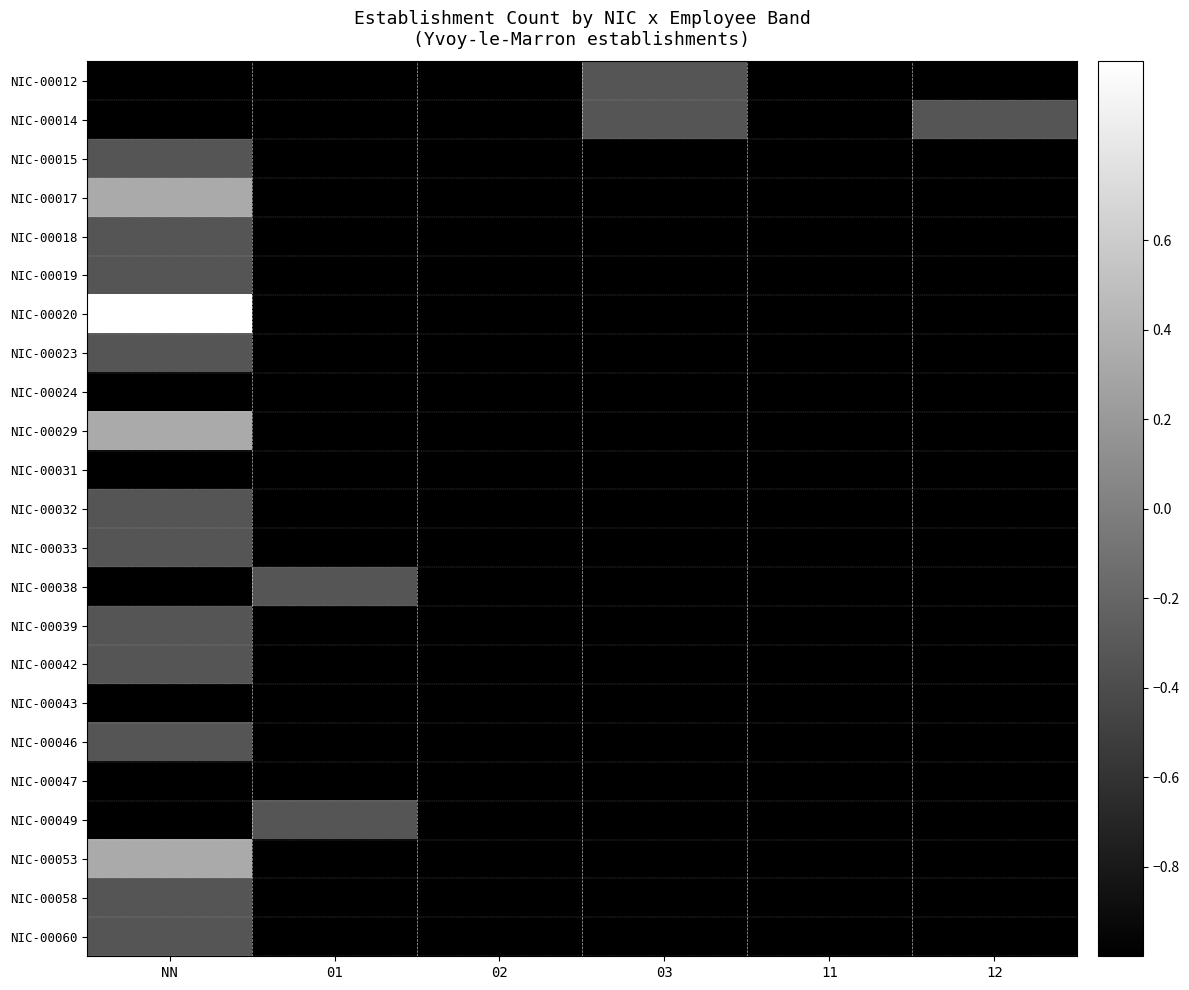

Which series has the largest range (max minus min)?

NIC-00020